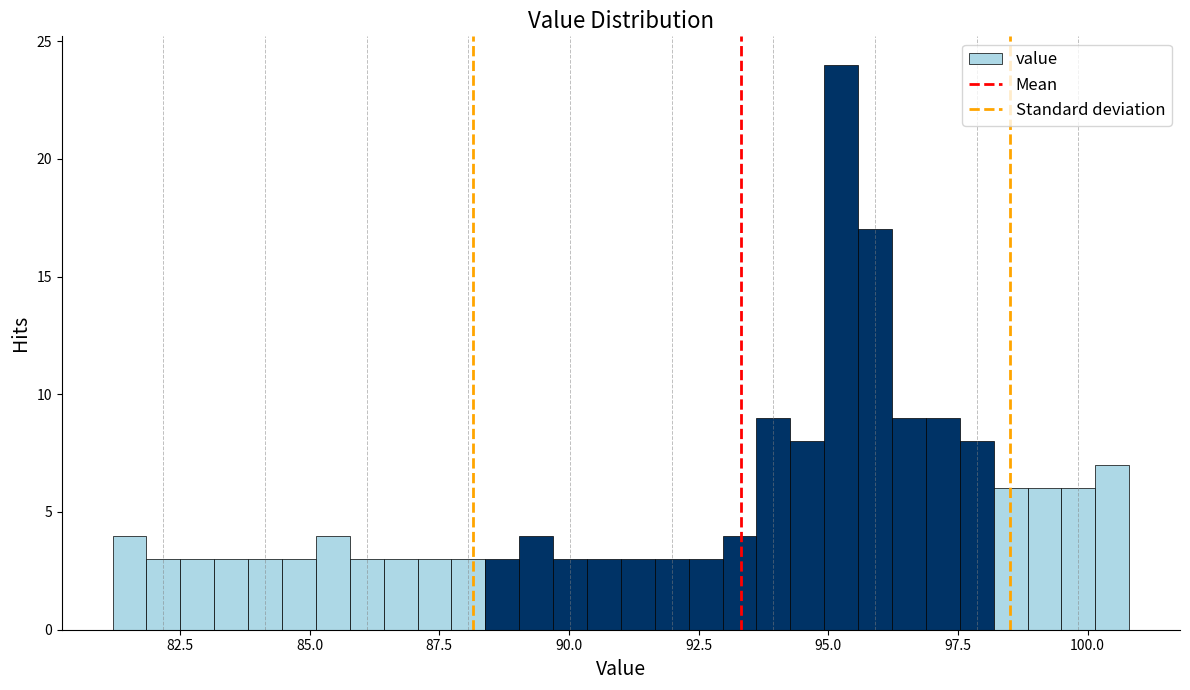

Read against the x-axis, roughly where is the centre of the tallest bar?

95.0